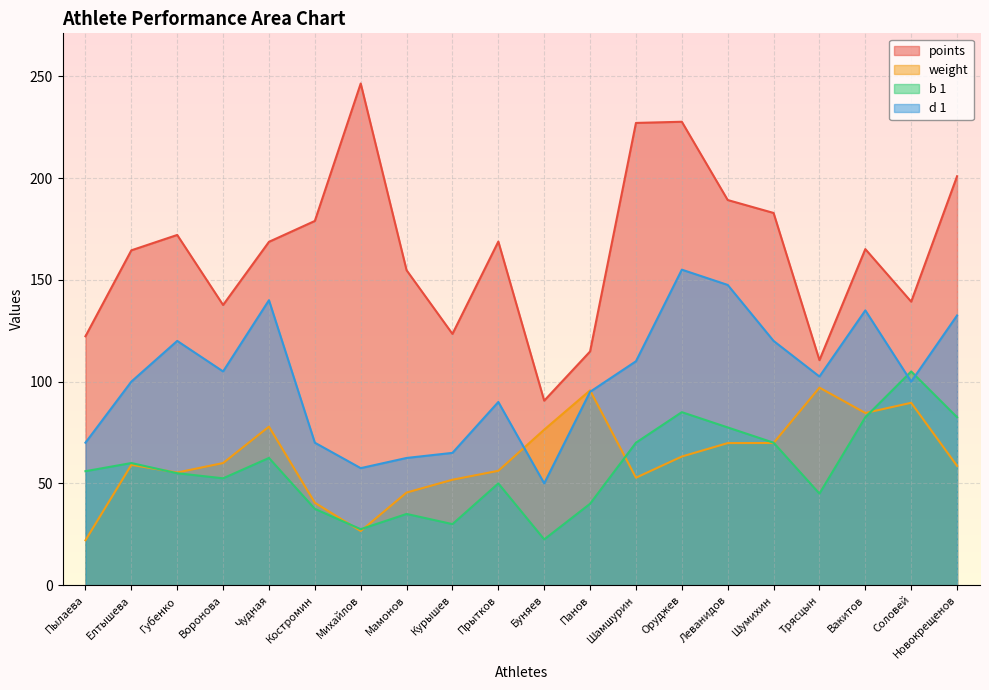

Reading left to right, what are all the values shown in this chart?

points: 122.3	164.5	172.1	137.6	168.7	178.9	246.5	154.7	123.4	168.8	90.6	114.8	227.1	227.7	189.2	182.9	110.6	165.1	139.3	200.9
weight: 22.1	59.1	55.4	60.0	77.9	40.5	26.6	45.5	51.8	56.2	76.4	95.7	52.8	63.2	69.8	69.8	97.0	84.6	89.6	58.6
b 1: 56.0	60.0	55.0	52.5	62.5	37.5	27.5	35.0	30.0	50.0	22.5	40.0	70.0	85.0	77.5	70.0	45.0	82.5	105.0	82.5
d 1: 70.0	100.0	120.0	105.0	140.0	70.0	57.5	62.5	65.0	90.0	50.0	95.0	110.0	155.0	147.5	120.0	102.5	135.0	100.0	132.5